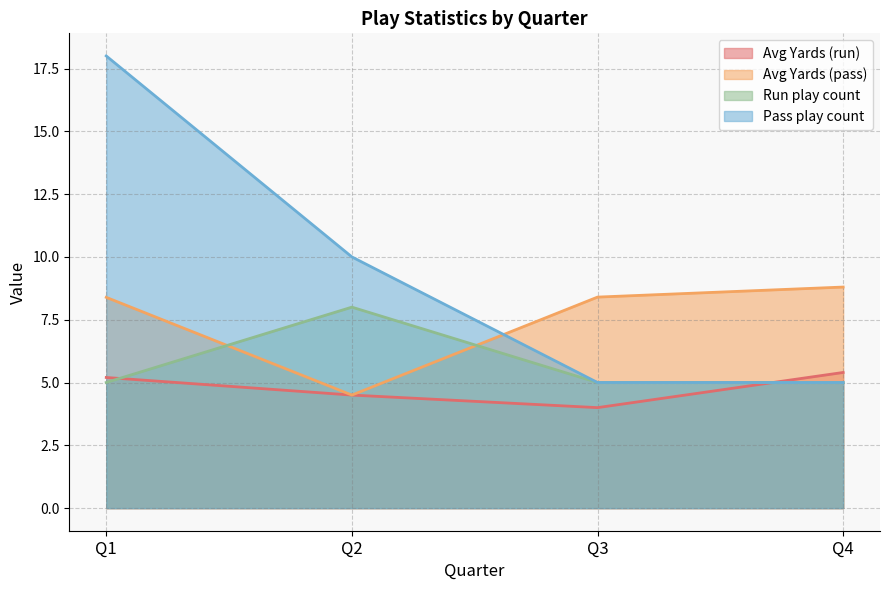

Between Q1 and Q3, which series saw the biggest shift?

Pass play count